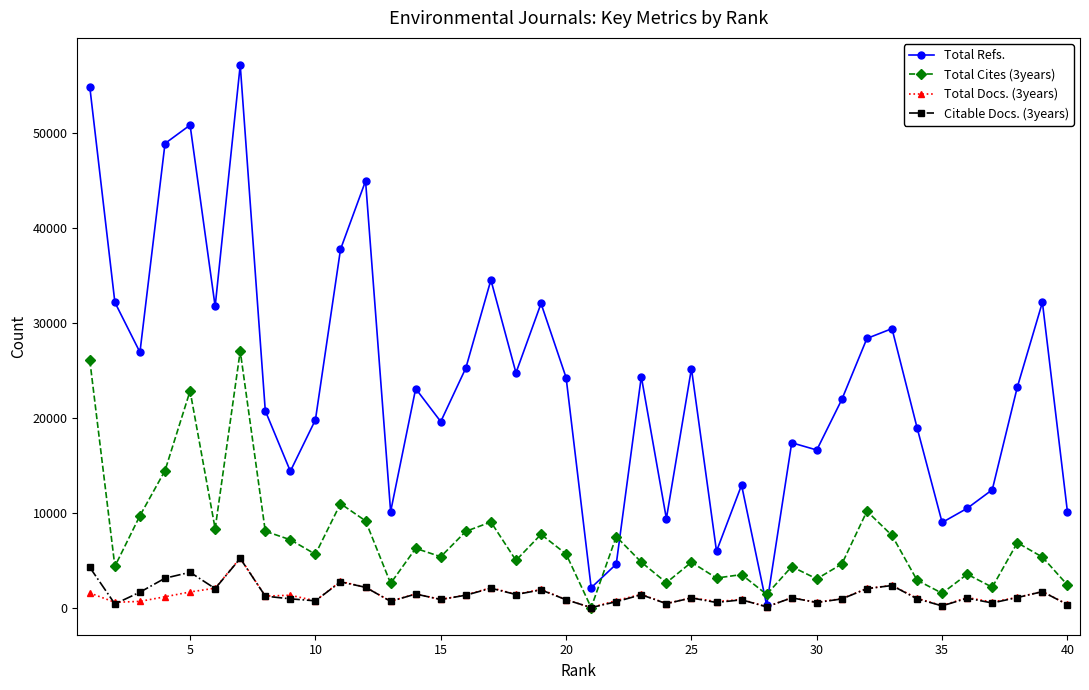

Which series has the widest spread of values?

Total Refs.